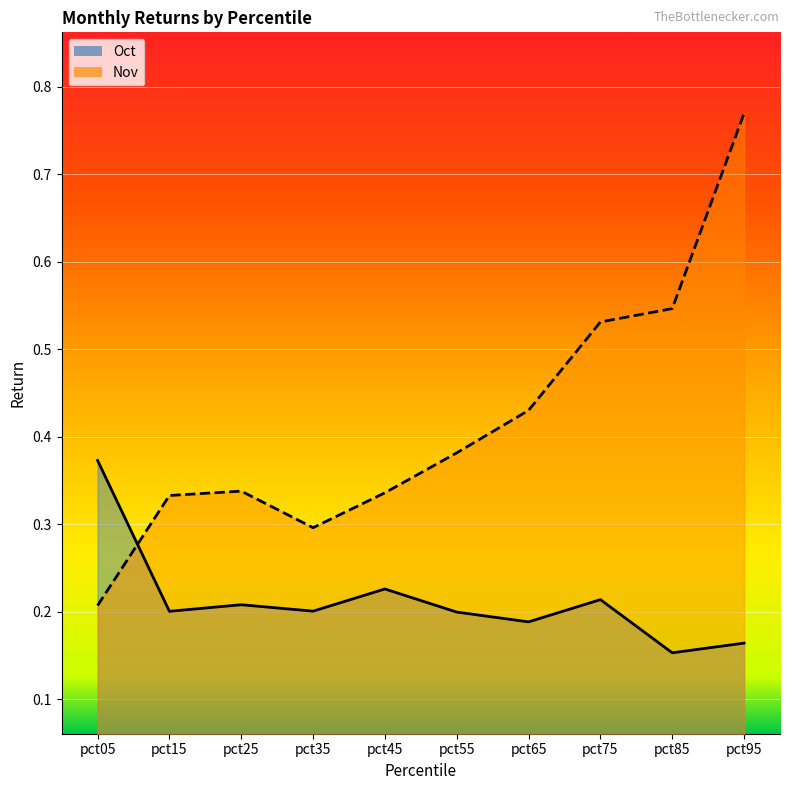

Is it true that Nov equals 0.3 at pct15?

True